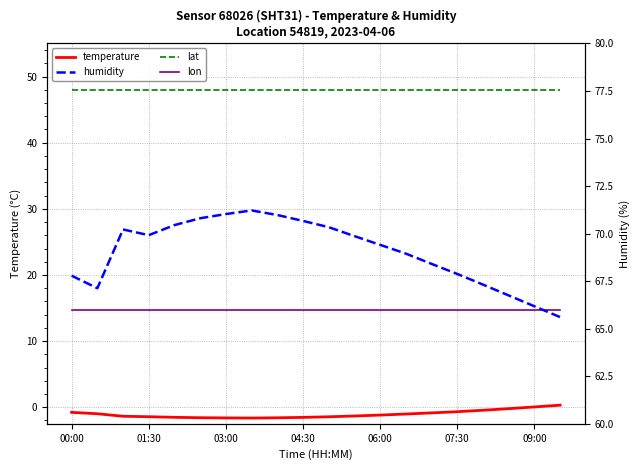

The humidity series shows 44.3 at 16. True or false?

False